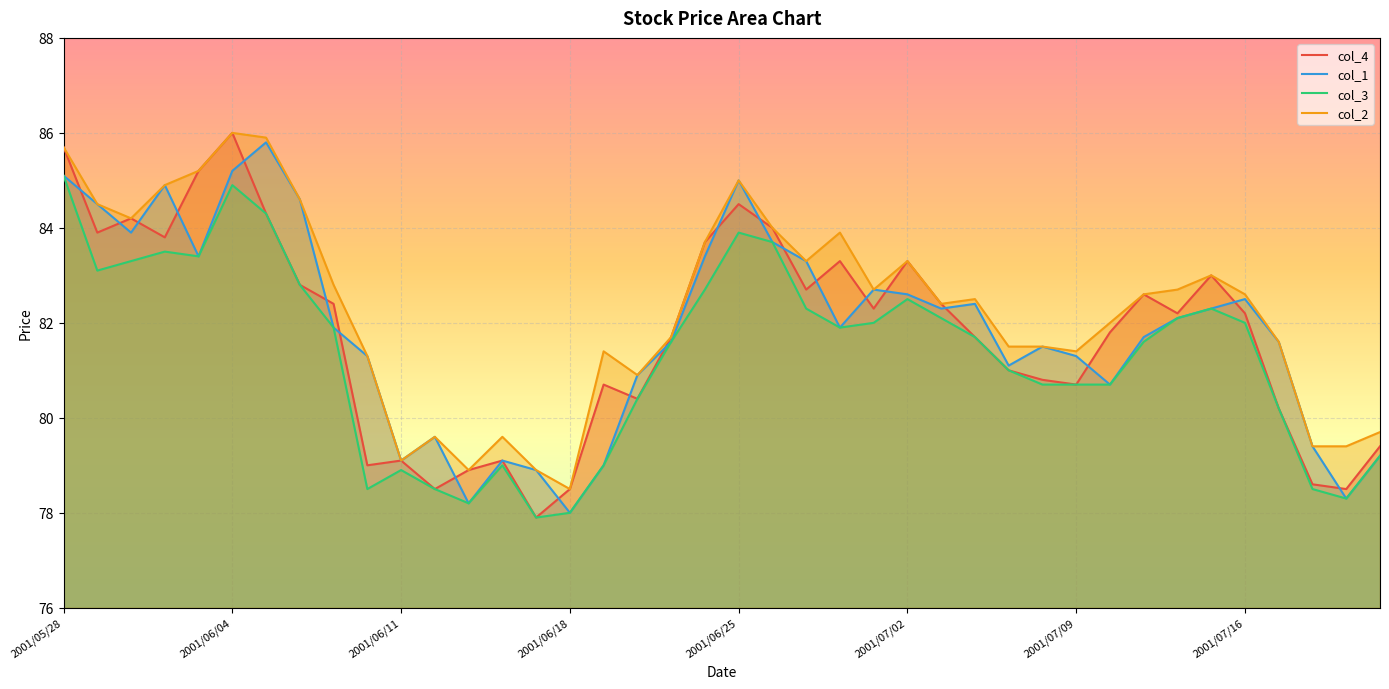

What is the maximum value for col_3?

85.1